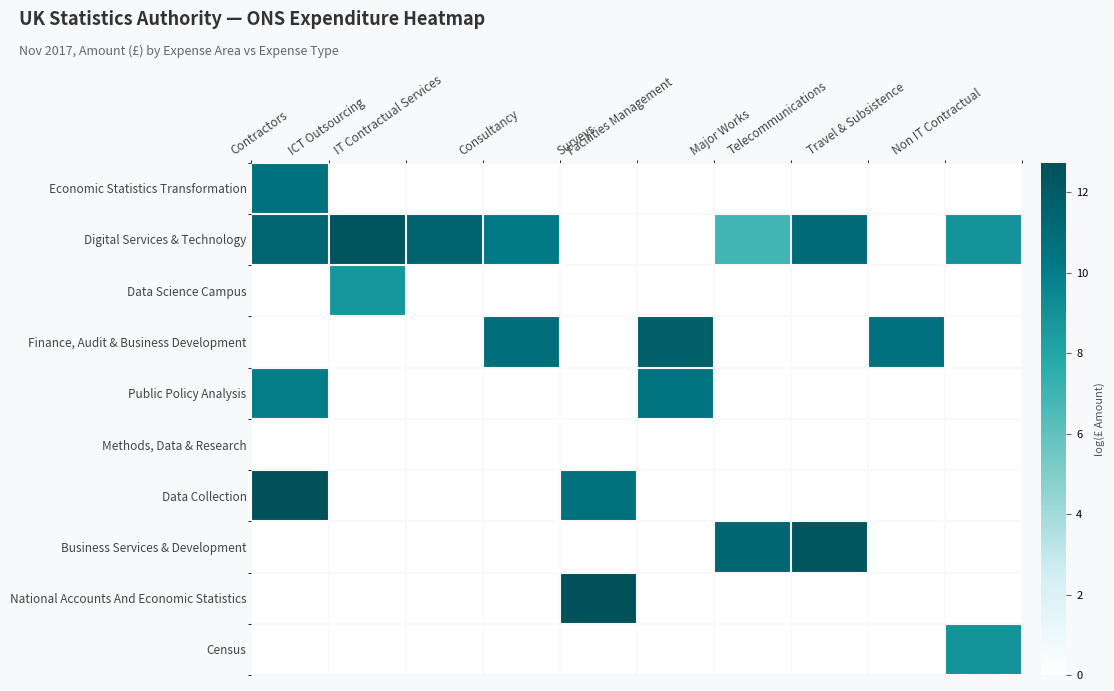

At which category is the sum across all series the highest?

Contractors